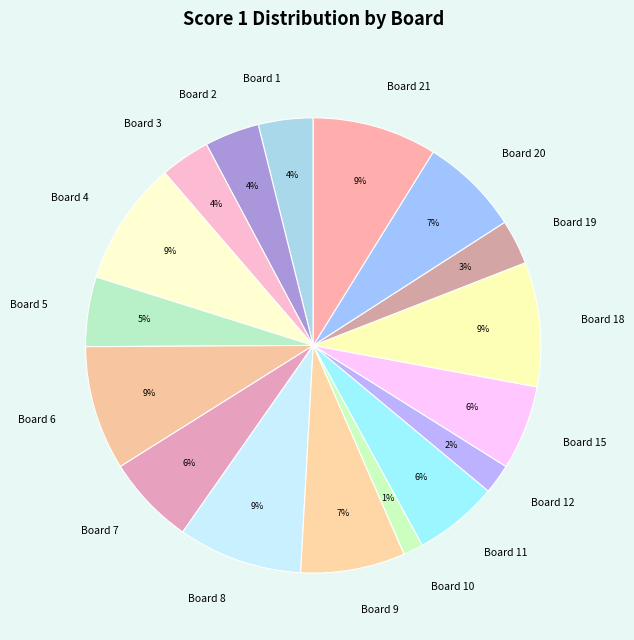

Which has a higher value, Board 4 or Board 5?

Board 4